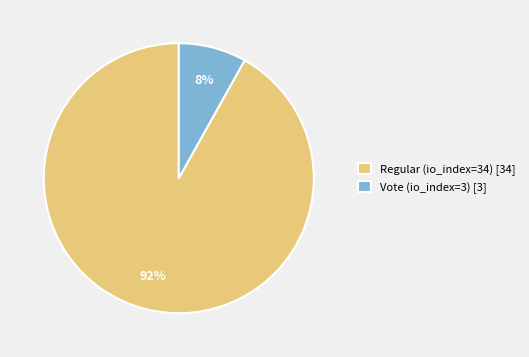

Do Vote (io_index=3) [3] and Regular (io_index=34) [34] together represent more than half of the pie?

Yes